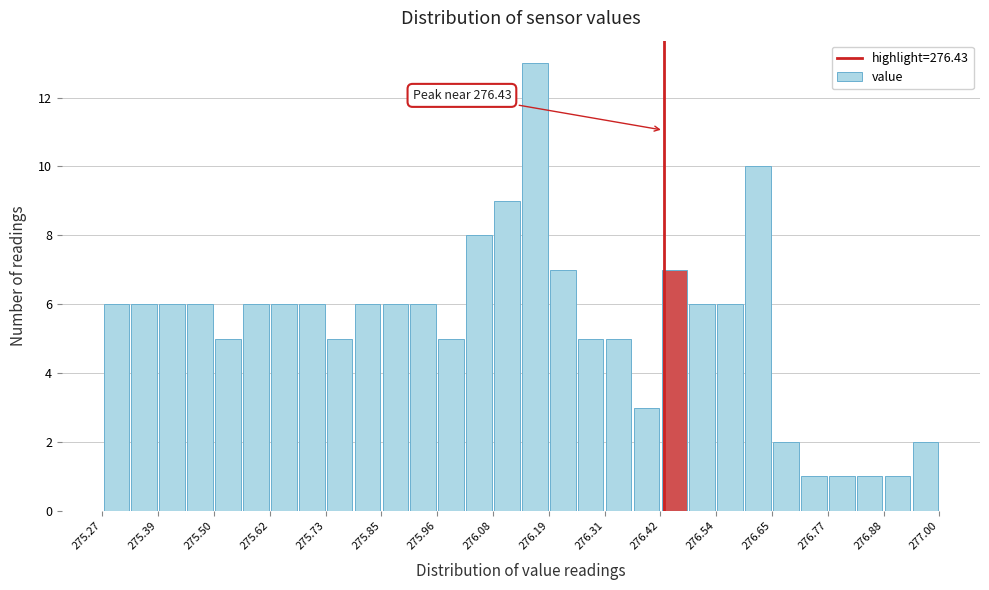

Read against the x-axis, roughly where is the centre of the tallest bar?

276.16